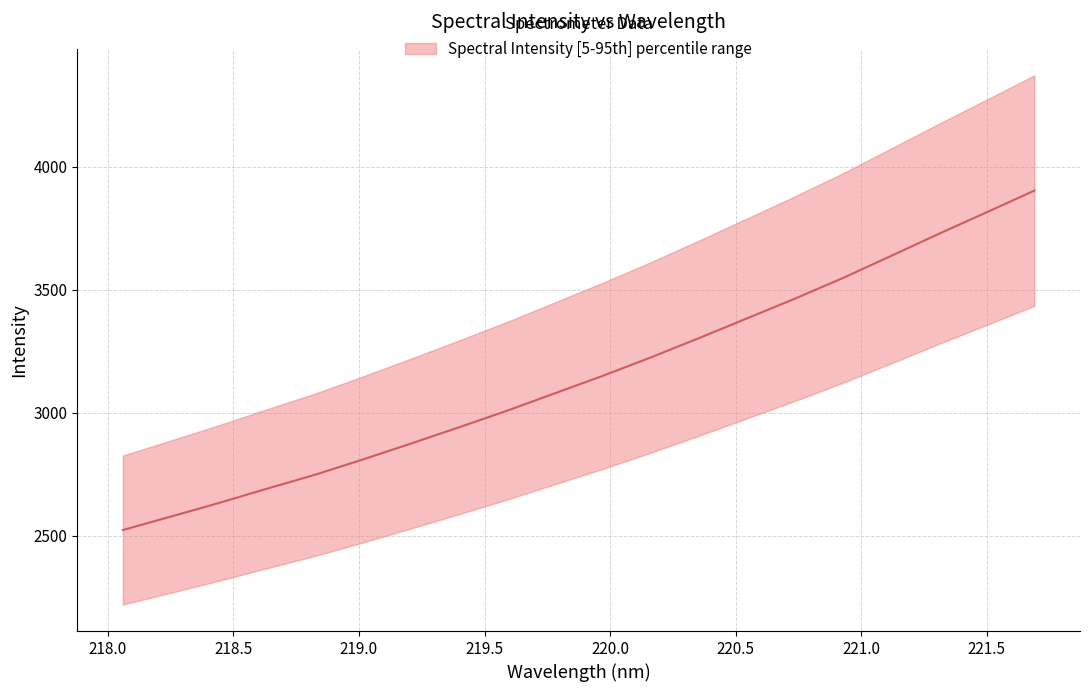

How many values are below 3150?

10